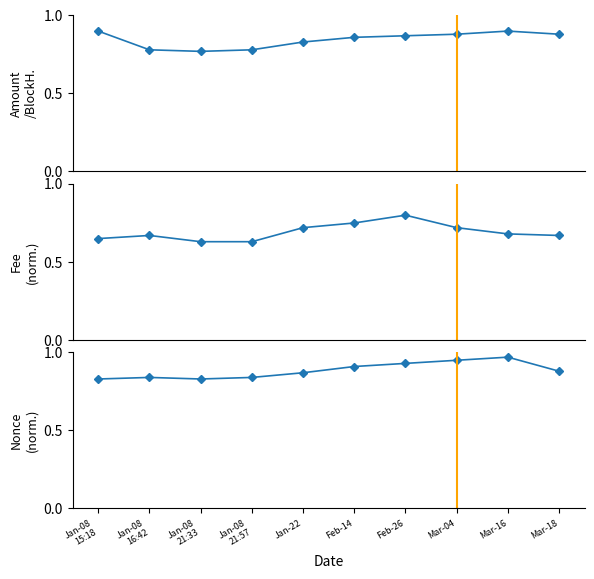

What is the value of the Amount/BlockHeight point at the 3rd from the left?

0.8